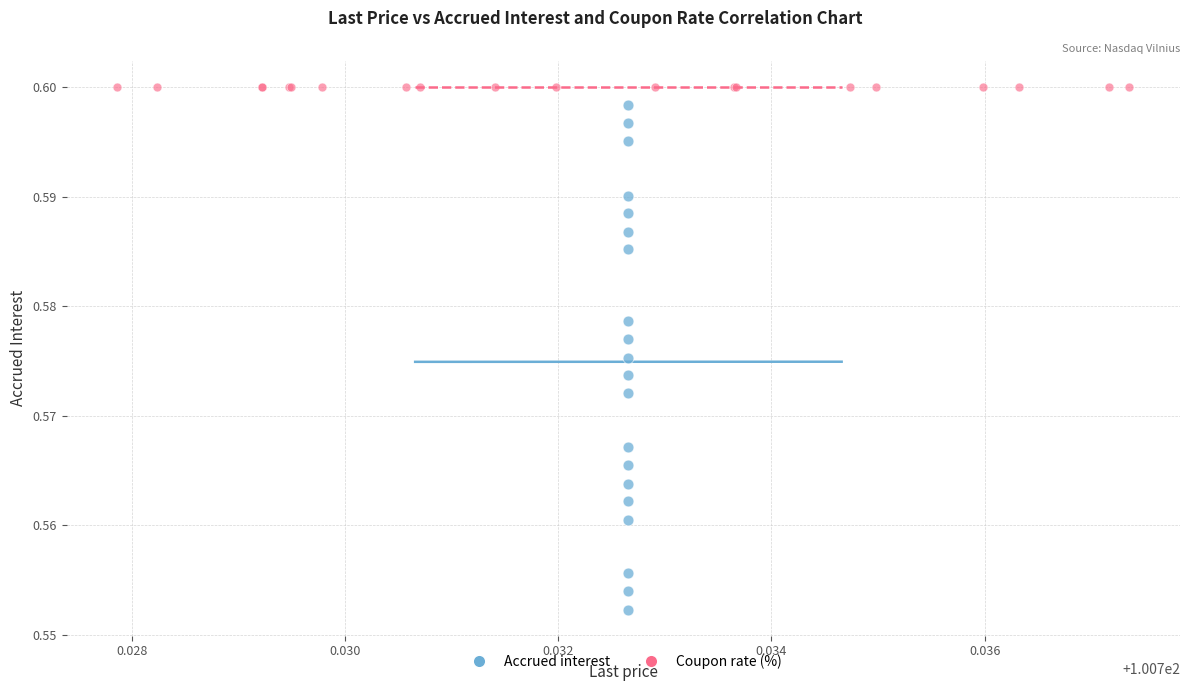

Which series reaches the minimum Y coordinate?

Accrued interest